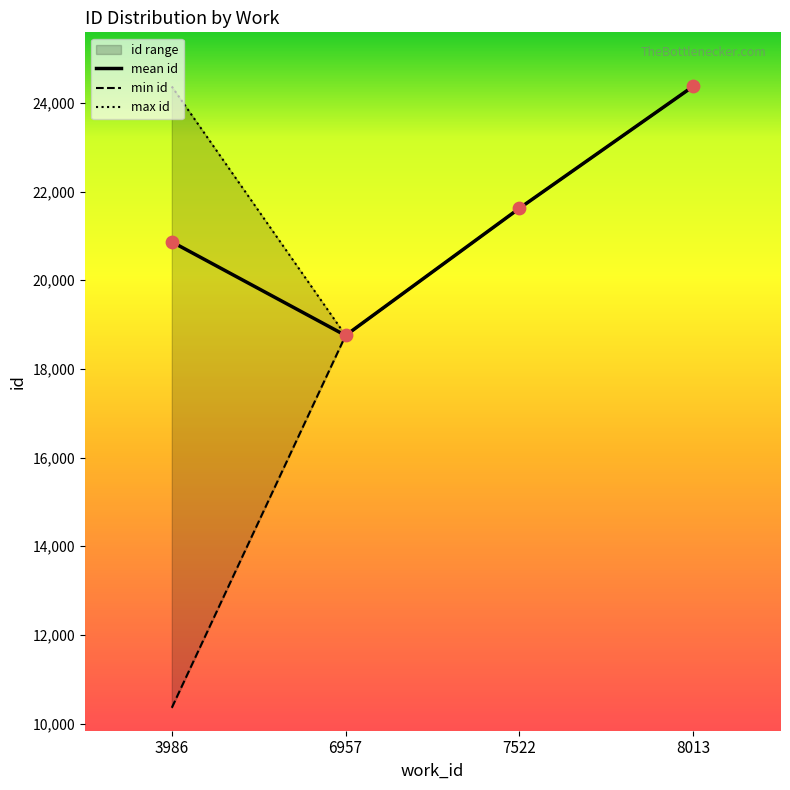

Which has a higher value, 6957 or 7522?

7522